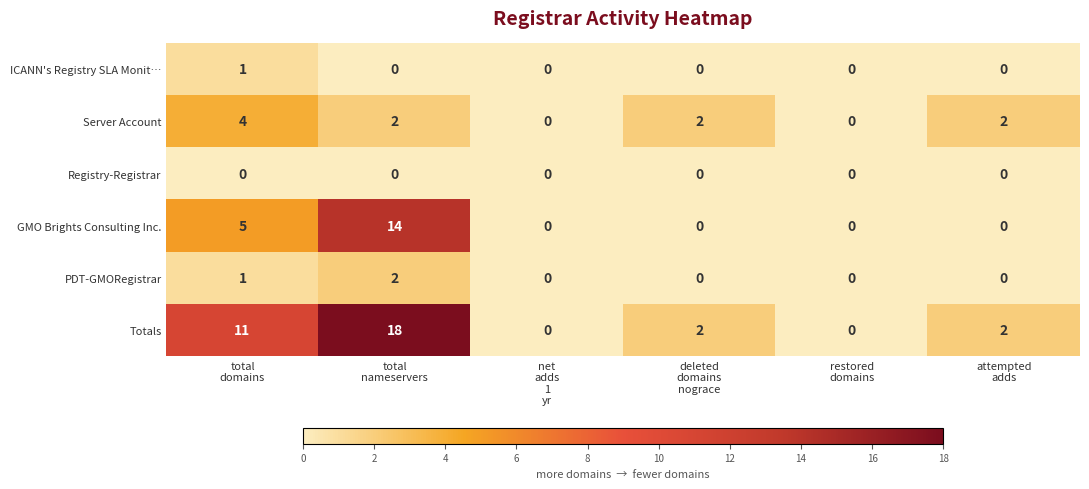

Rank the series by their maximum value, from lowest to highest.

Registry-Registrar, ICANN's Registry SLA Monit…, PDT-GMORegistrar, Server Account, GMO Brights Consulting Inc., Totals